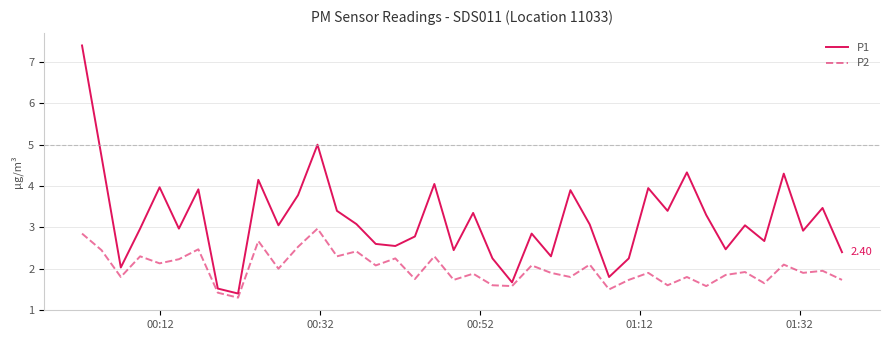

Which series has the largest range (max minus min)?

P1